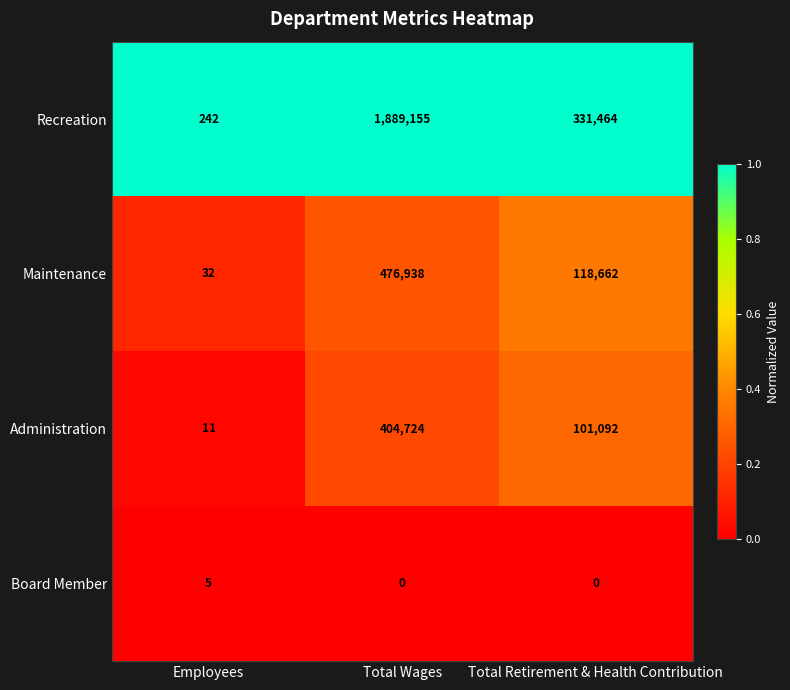

Which series changed the most between Total Wages and Total Retirement & Health Contribution?

Recreation